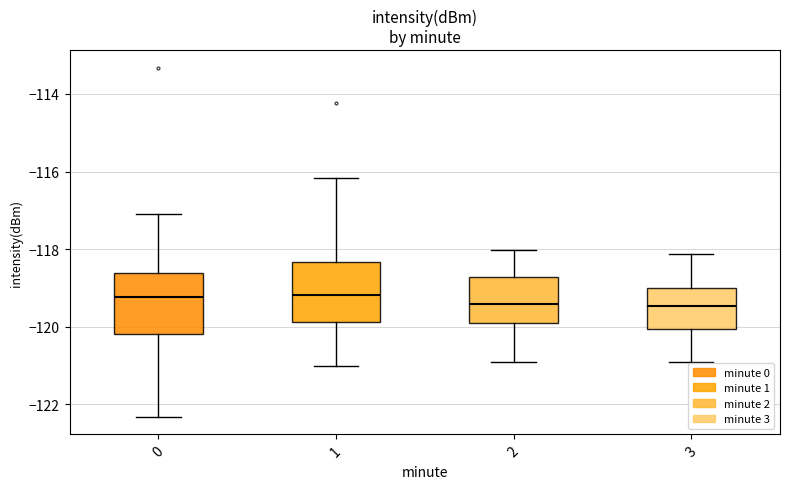

Reading left to right, transcribe this box plot: for each box, give where its median line is, the range the box spans, and where its two whiskers end, as read against the y-axis. The values are not printed on the chart, so give them approximately, as read against the axis.

0: median -119.2, box -120.2 to -118.6, whiskers -122.4 to -117.0
1: median -119.2, box -119.8 to -118.4, whiskers -121.0 to -116.2
2: median -119.4, box -119.8 to -118.8, whiskers -121.0 to -118.0
3: median -119.4, box -120.0 to -119.0, whiskers -121.0 to -118.2